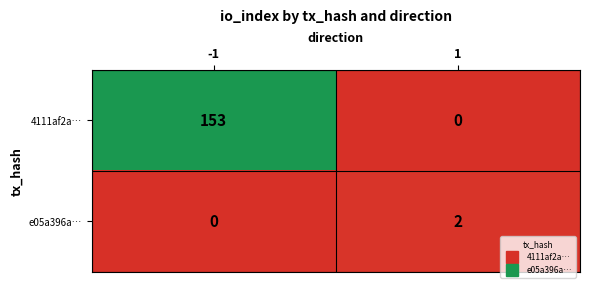

What is the maximum value shown in the chart?

153